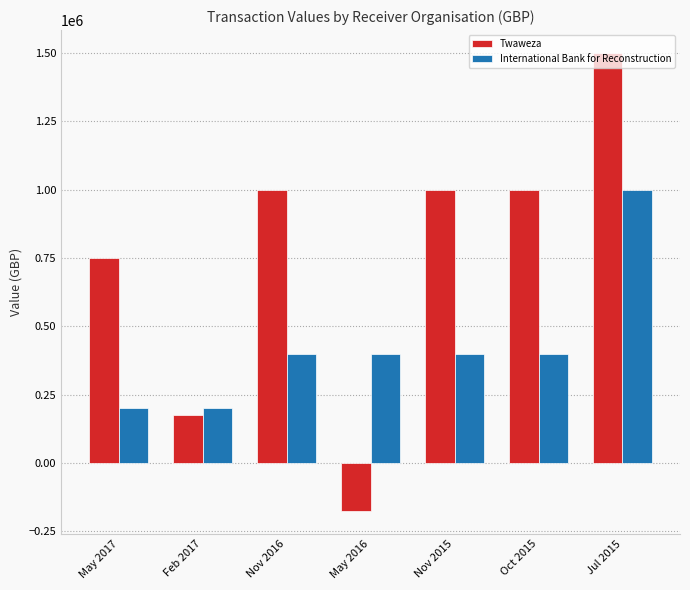

The International Bank for Reconstruction series shows 116995 at May 2017. True or false?

False